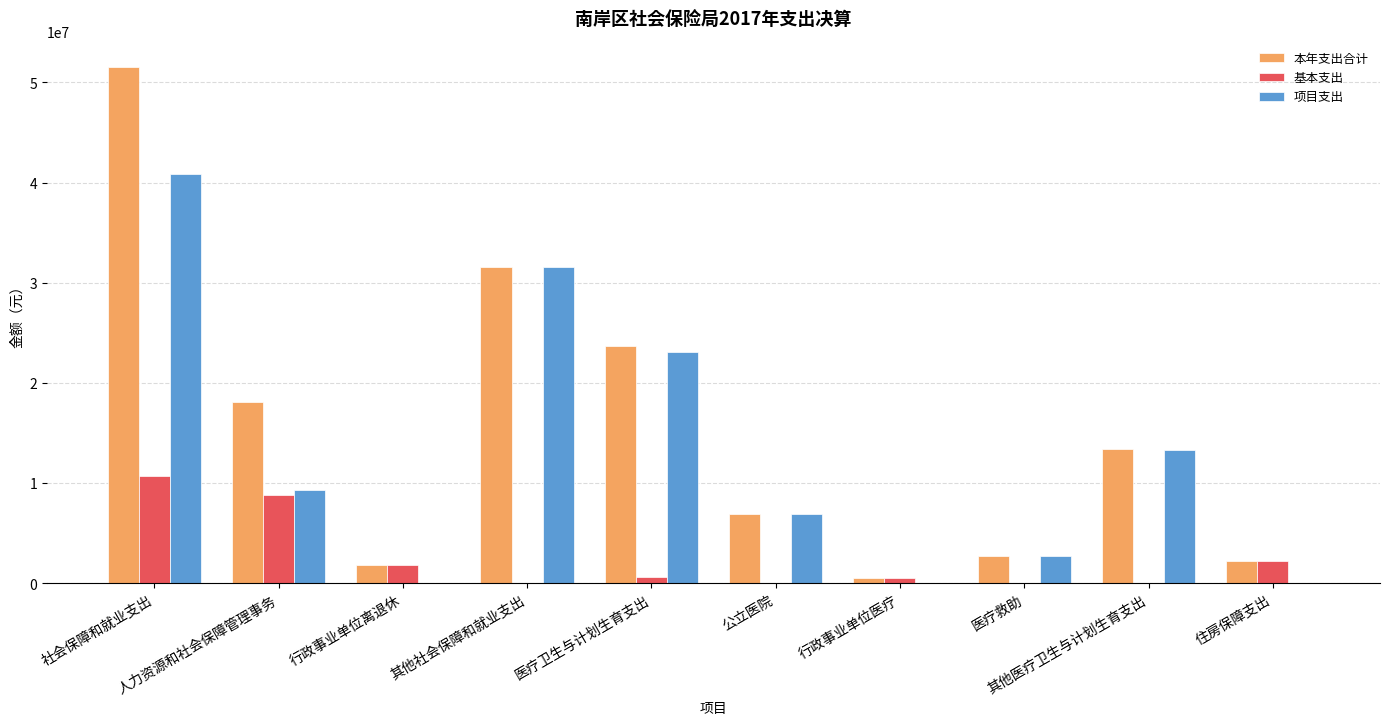

What is the greatest value displayed?

51552696.3